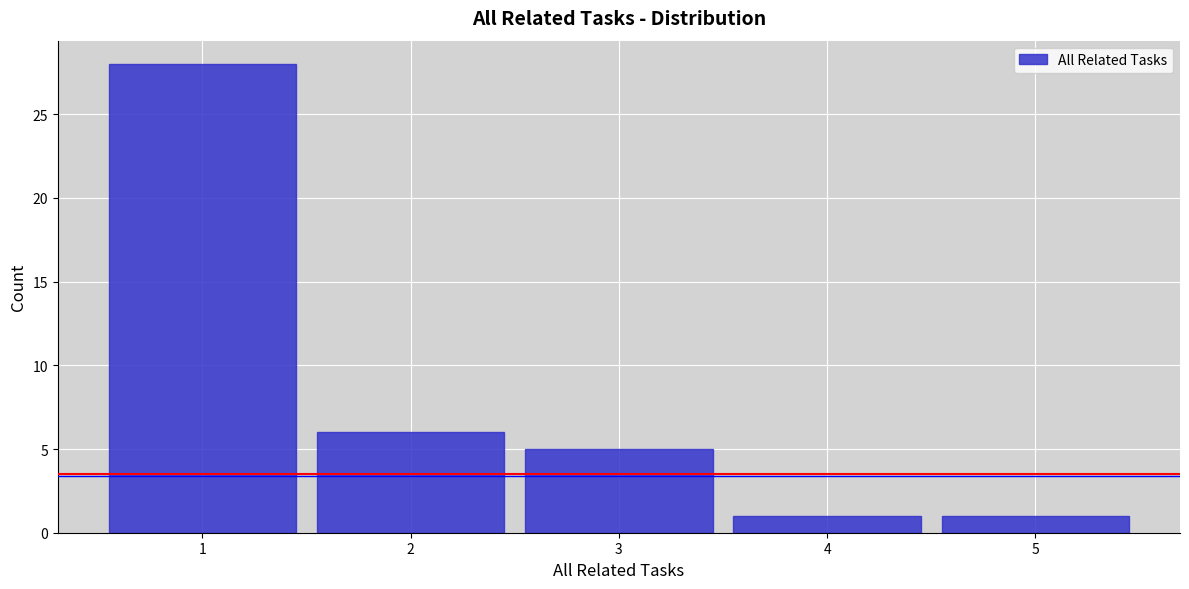

Reading left to right, transcribe this chart: for each bar, give the range it covers on the x-axis and its height. The values are not printed on the chart, so give them approximately, as read against the axis.

0.5 to 1.5: 28
1.5 to 2.5: 6
2.5 to 3.5: 5
3.5 to 4.5: 1
4.5 to 5.5: 1